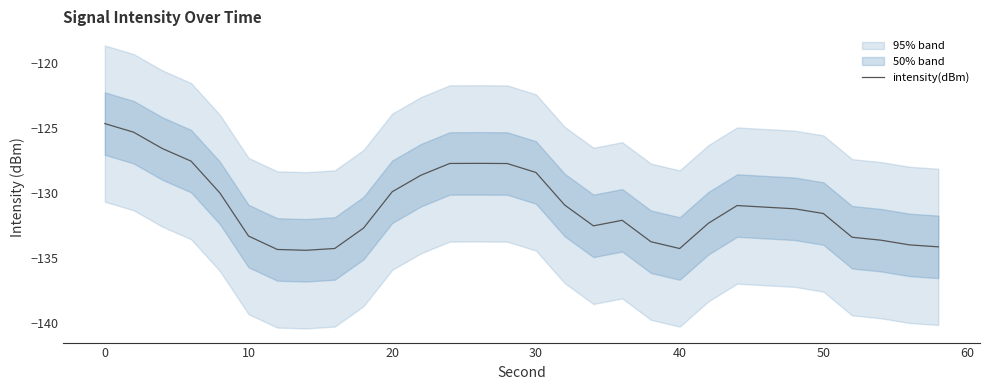

The intensity(dBm) series shows -131.6 at 50. True or false?

True